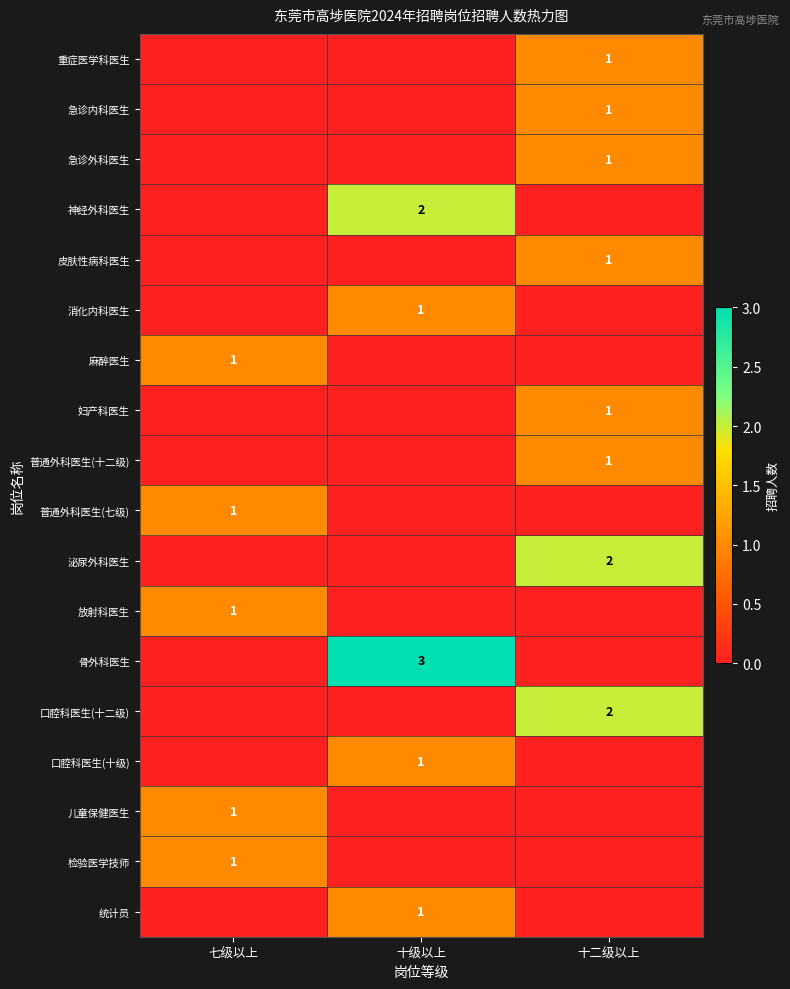

Is the value of 神经外科医生 at 十级以上 greater than the value of 儿童保健医生 at 七级以上?

Yes